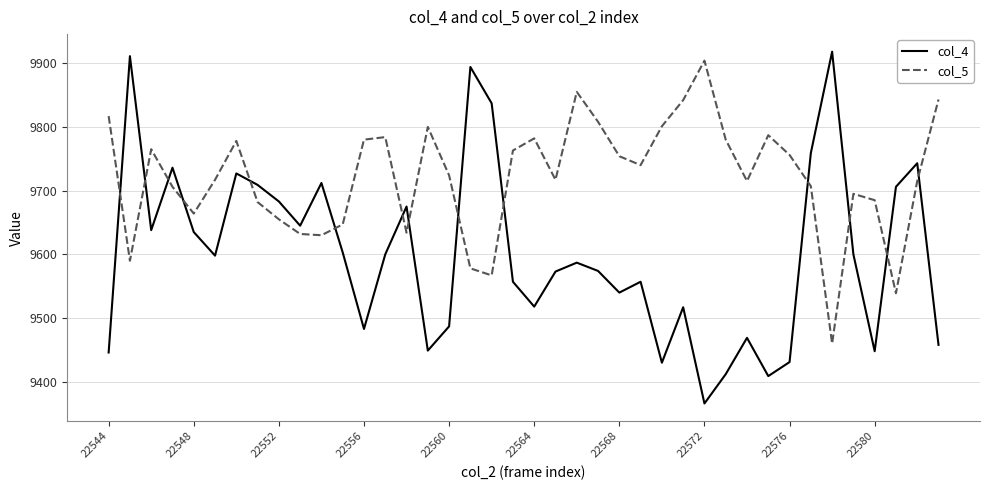

How many values in the col_5 series are below 9724?

20